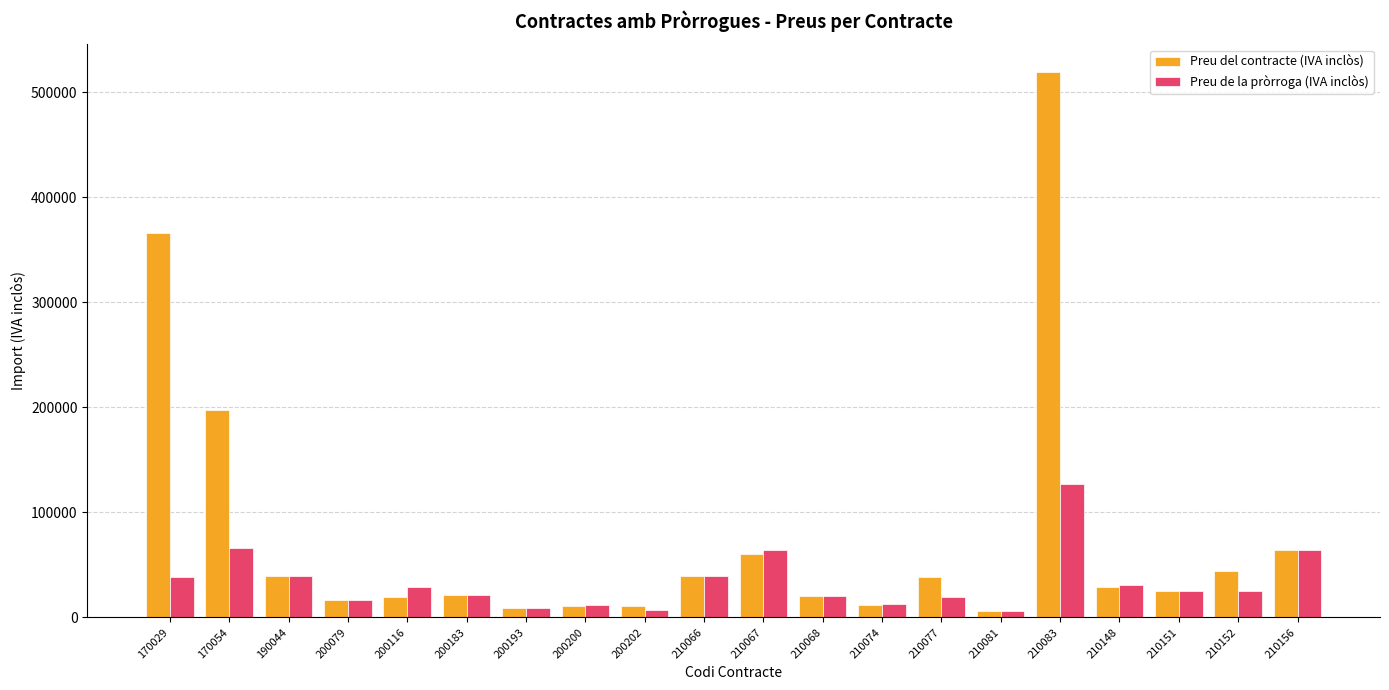

Rank the series by their maximum value, from lowest to highest.

Preu de la pròrroga (IVA inclòs), Preu del contracte (IVA inclòs)